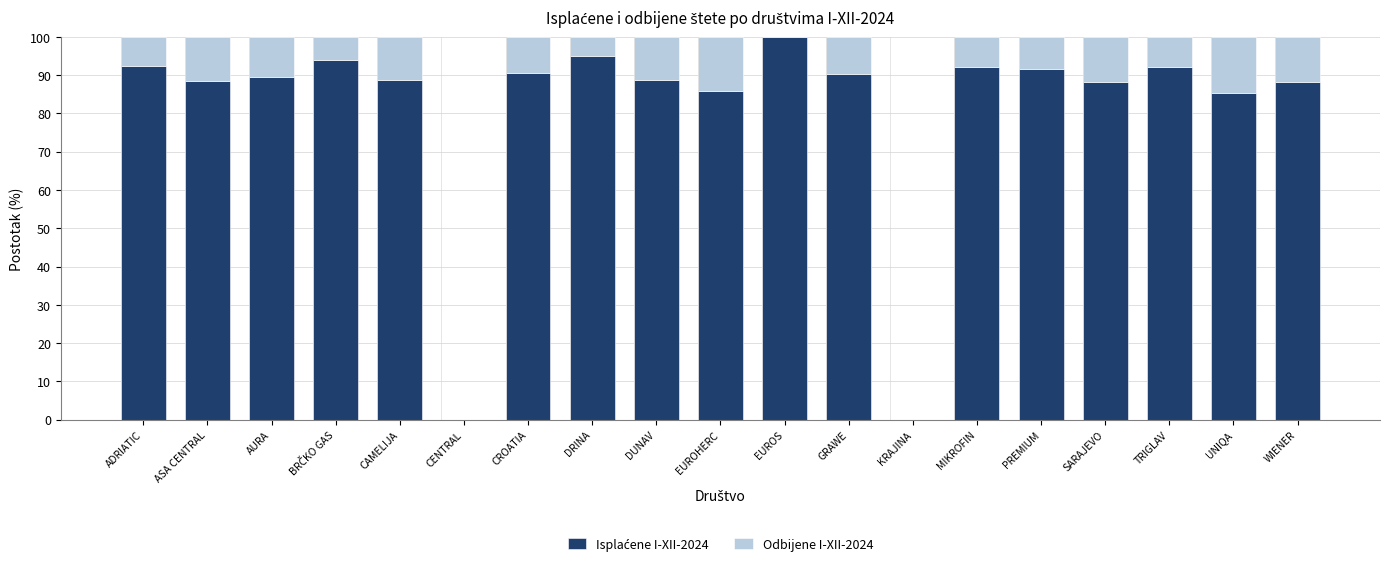

What is the total value across all series at SARAJEVO?

100.0